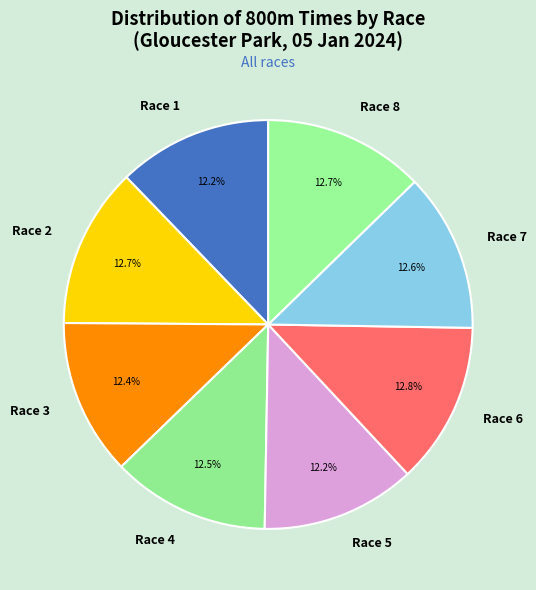

Is it true that Race 6 is 7% of the pie?

False